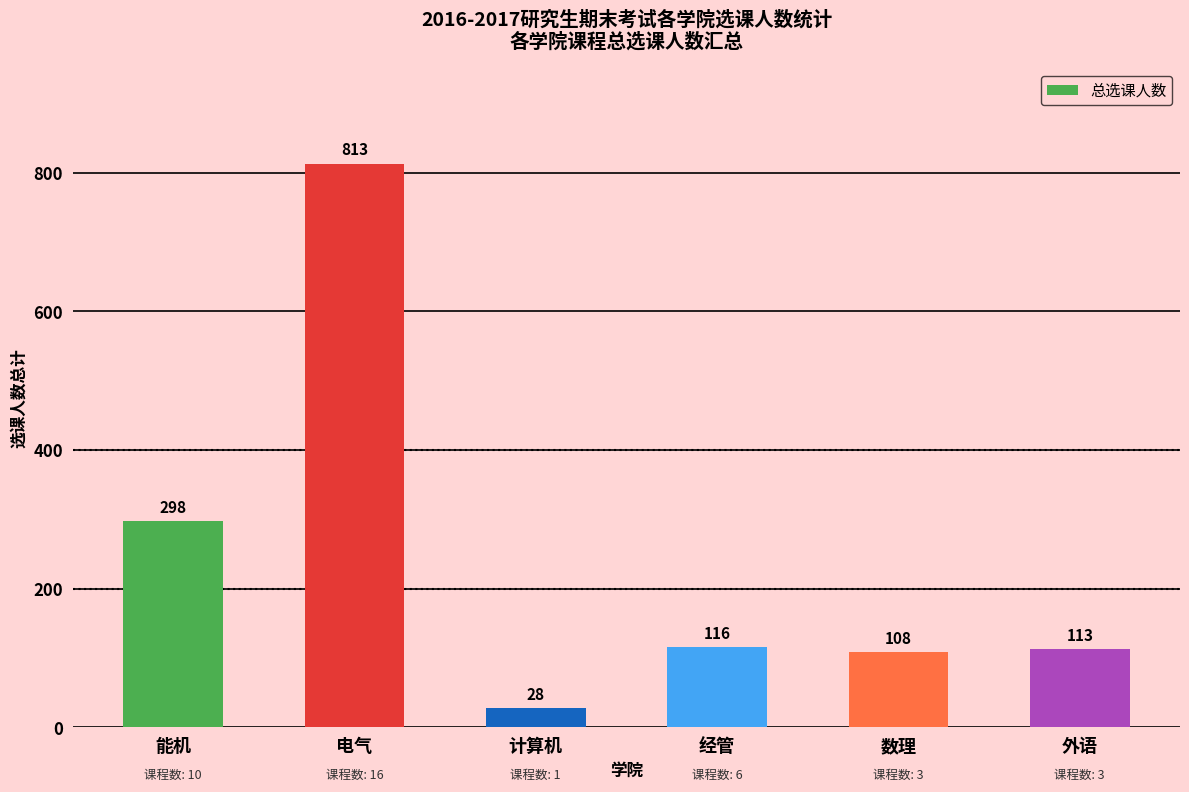

Reading left to right, list all the values displayed in this chart.

298	813	28	116	108	113